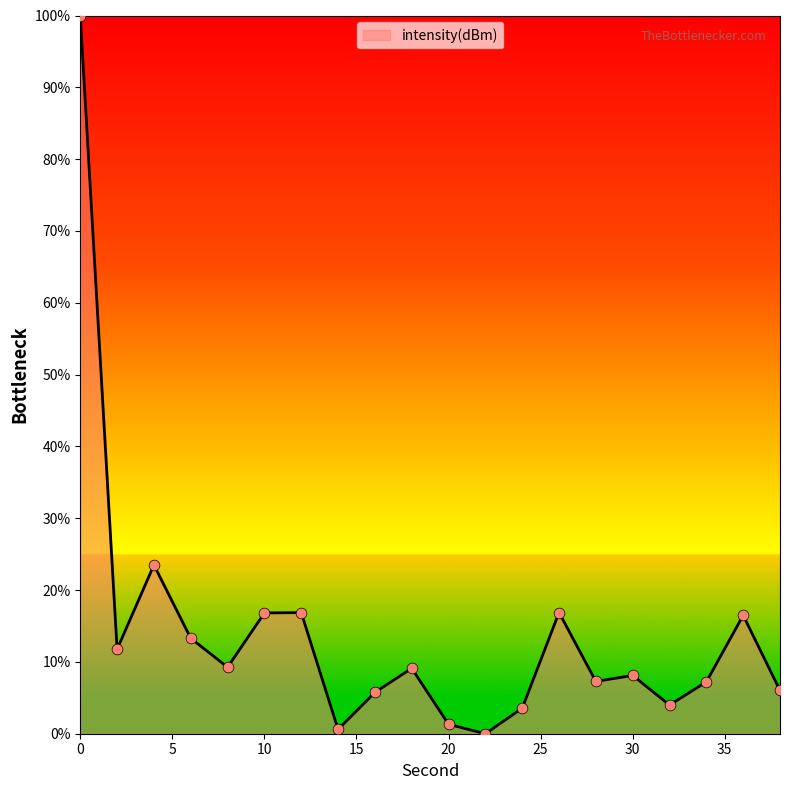

What is the greatest value displayed?

100.0